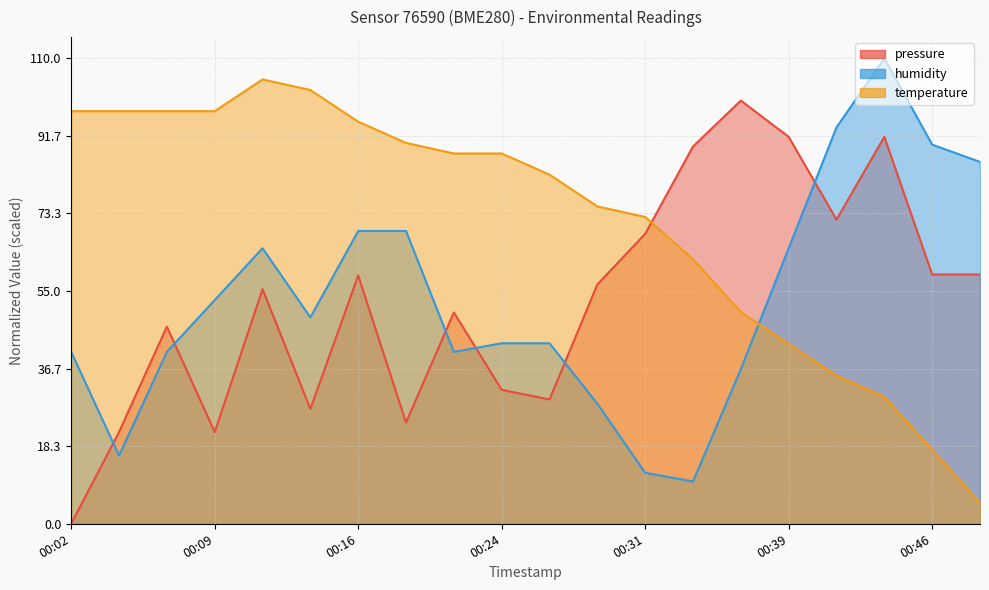

Does the chart display data point markers on the line(s)?

No